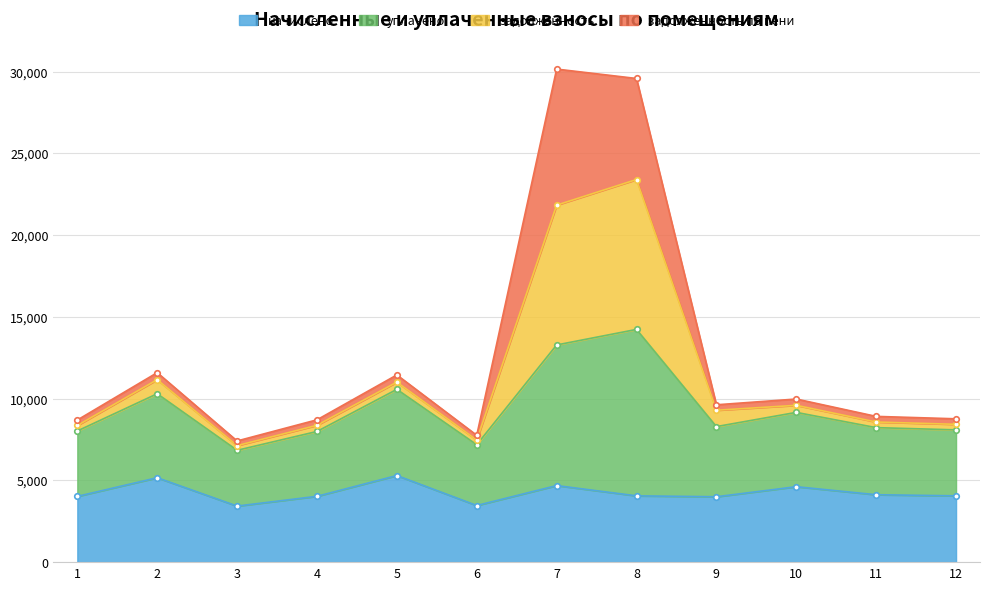

Does the chart have visible grid lines?

Yes